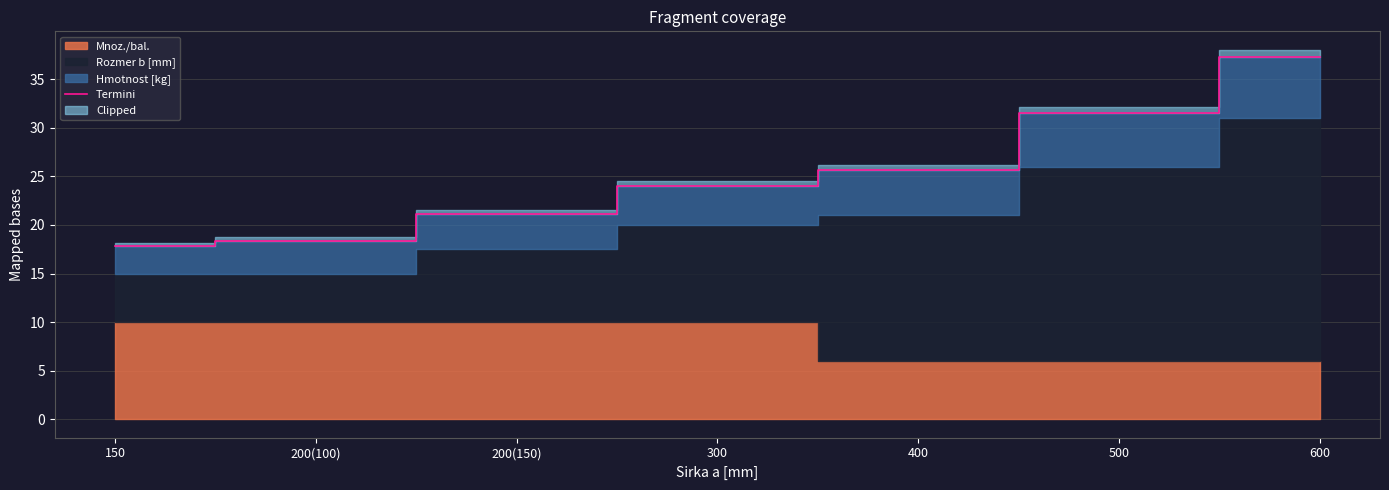

What is the ratio of the value at 400 to the value at 200(100)?

1.4